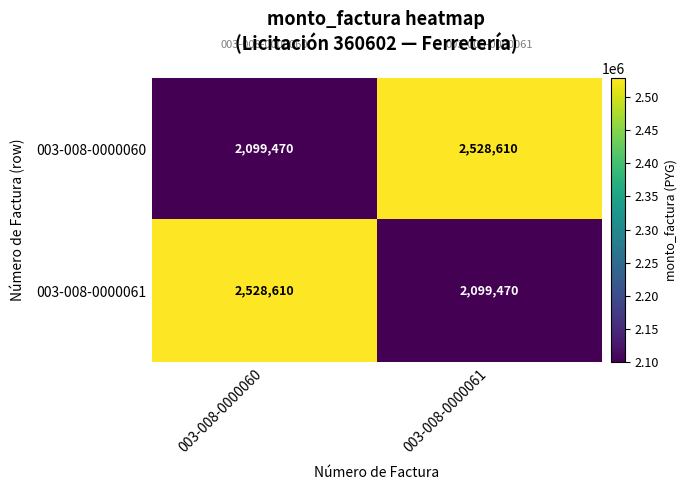

At how many categories does at least one series exceed 2114885?

2